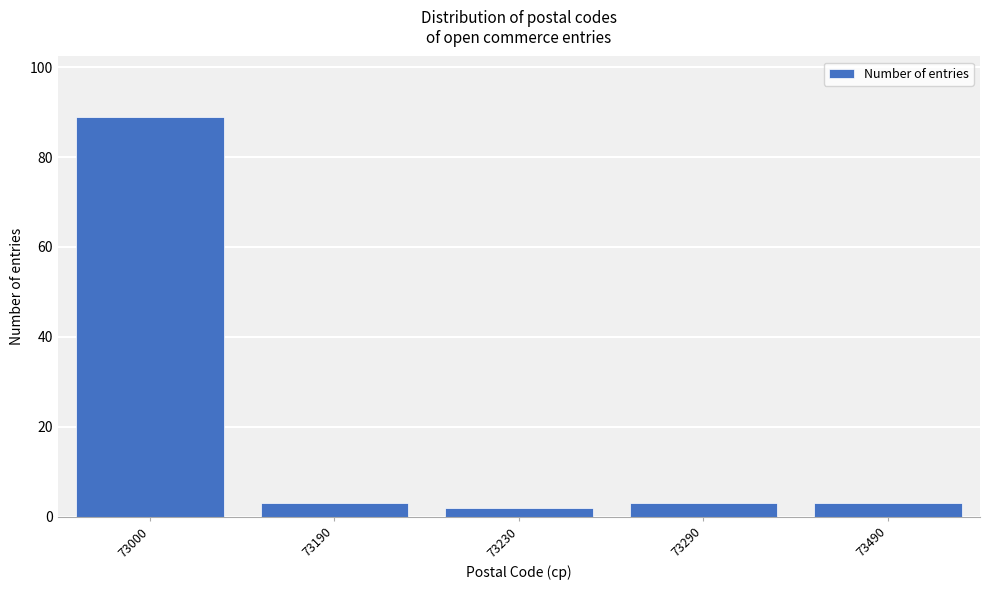

Reading left to right, transcribe all the data shown in this chart.

73000=89	73190=3	73230=2	73290=3	73490=3